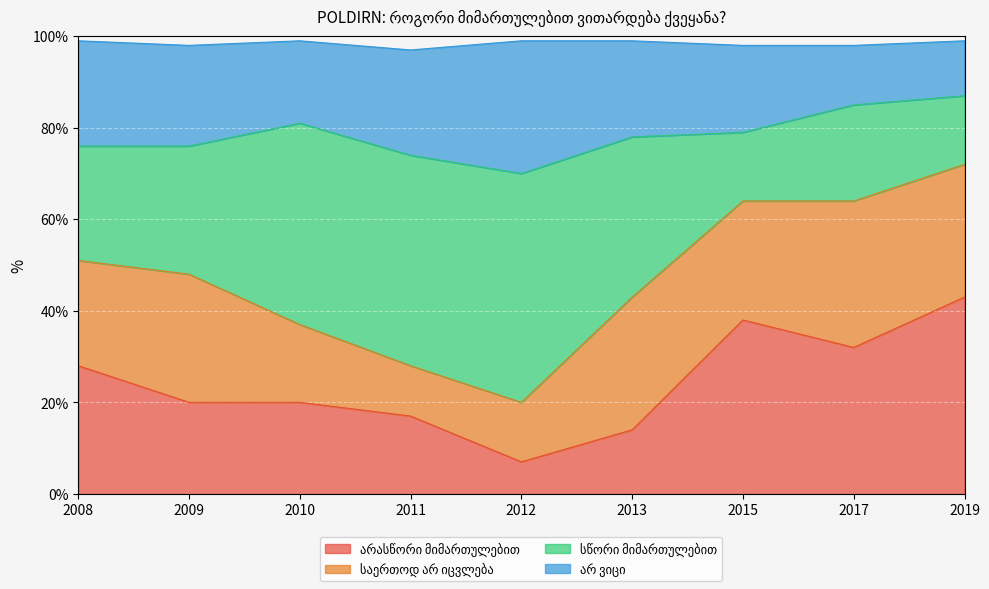

What is the total value across all series at 2017?

98